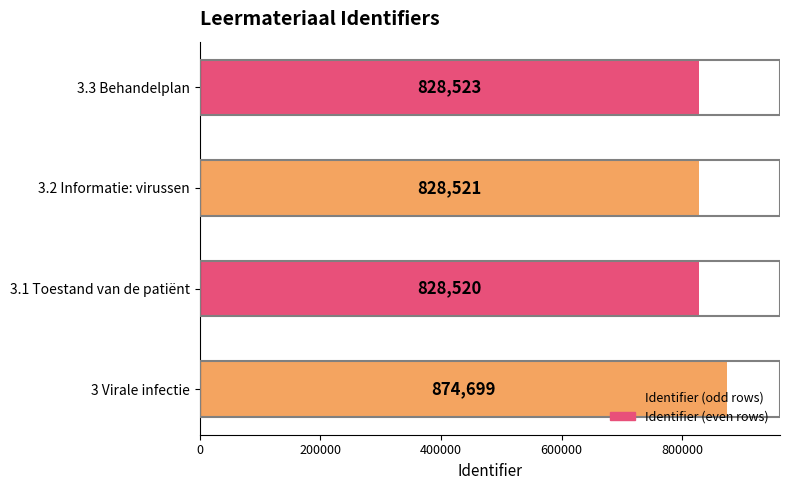

True or false: the data shows 828523 at 3.3 Behandelplan.

True